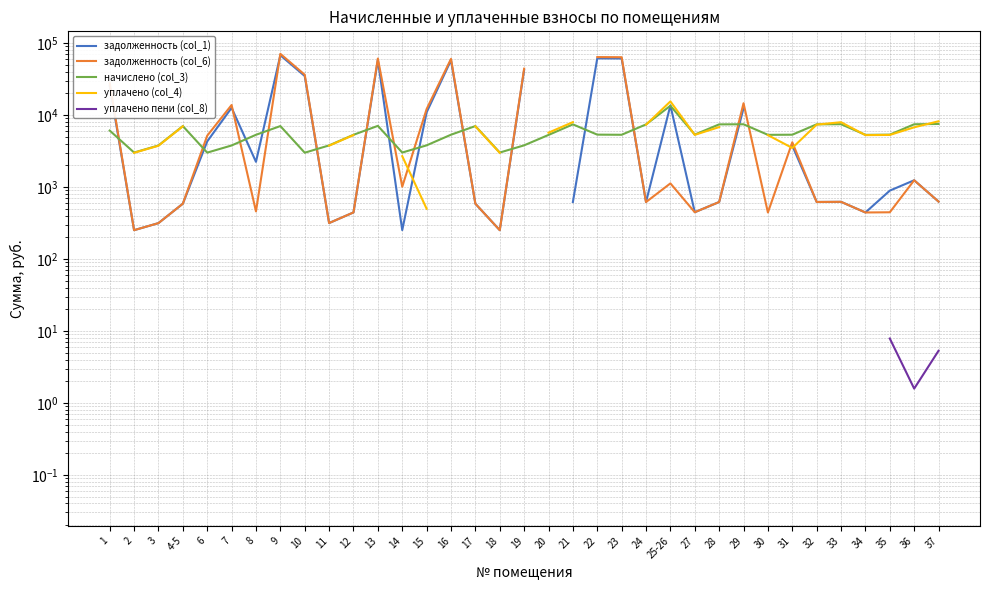

How many intersections are there between задолженность (col_6) and начислено (col_3)?

13